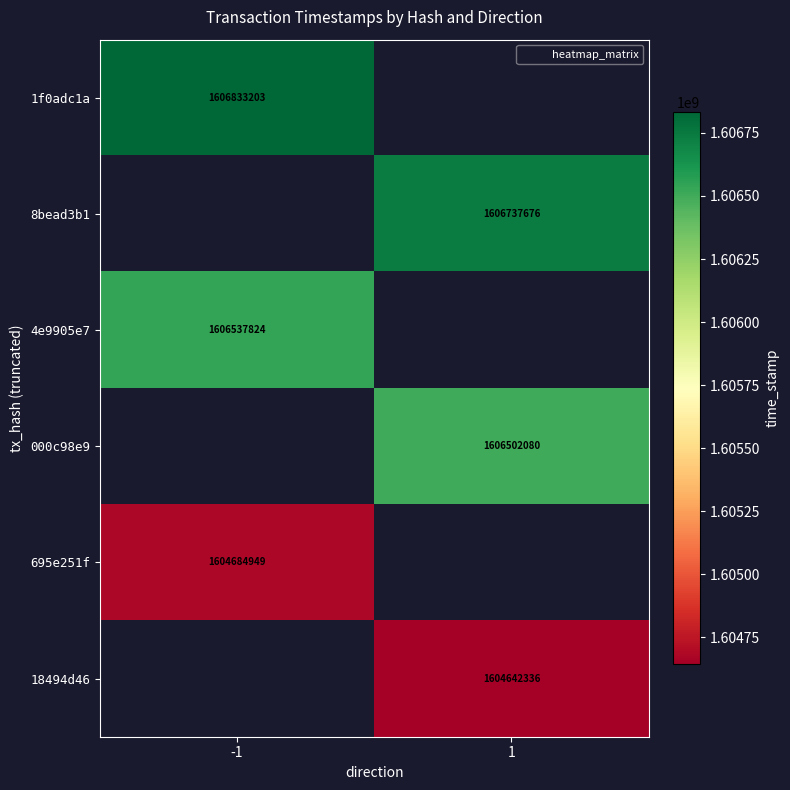

At which category does the chart reach its peak across all series?

-1